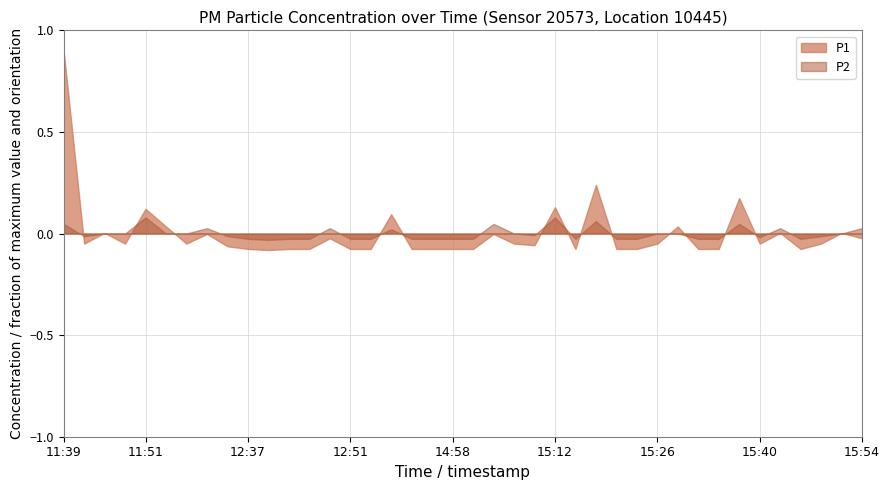

Rank the series by their maximum value, from lowest to highest.

P2, P1